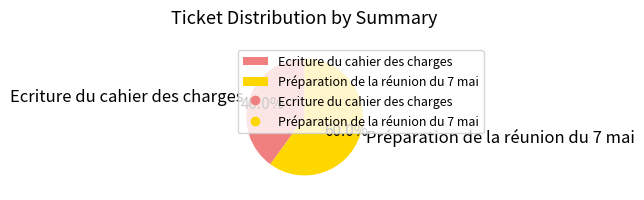

Rank the categories by value from lowest to highest.

Ecriture du cahier des charges, Préparation de la réunion du 7 mai